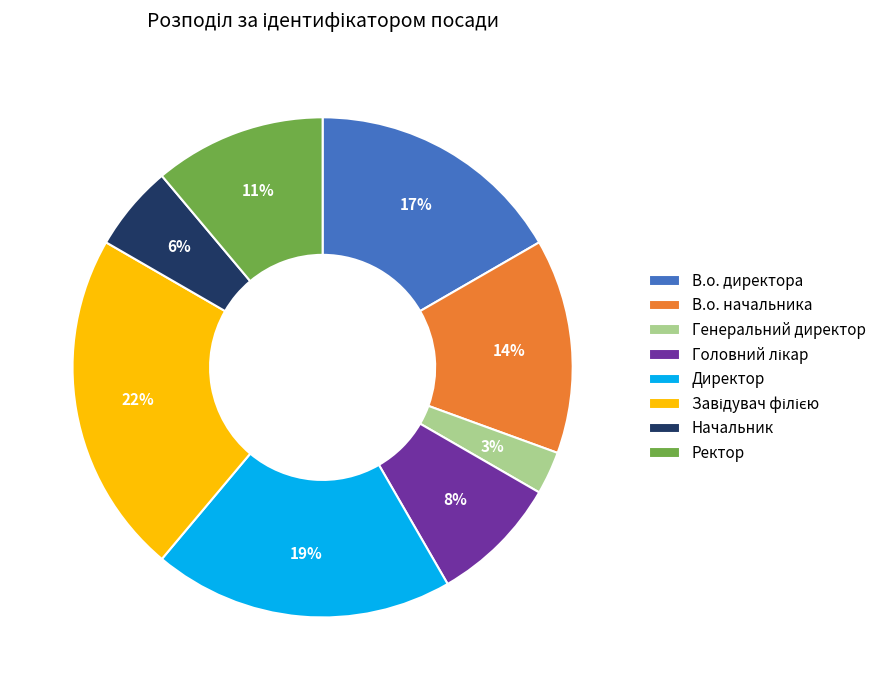

Count the number of slices in the pie.

8